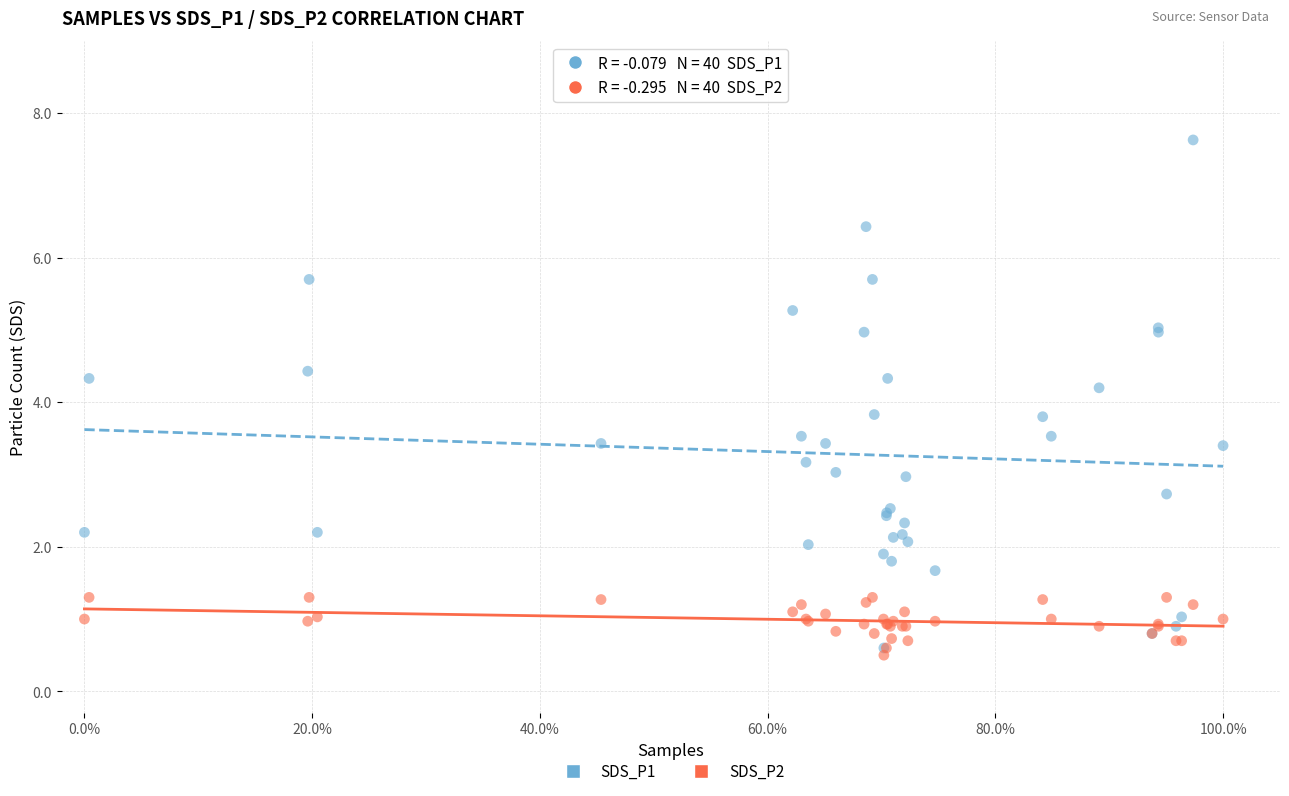

What are all the series names shown in the legend?

SDS_P1, SDS_P2